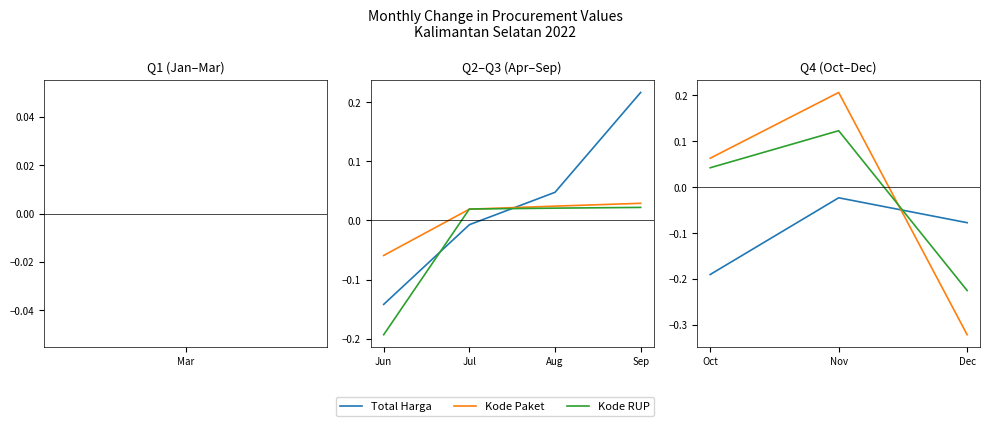

At how many categories does at least one series exceed 0?

2